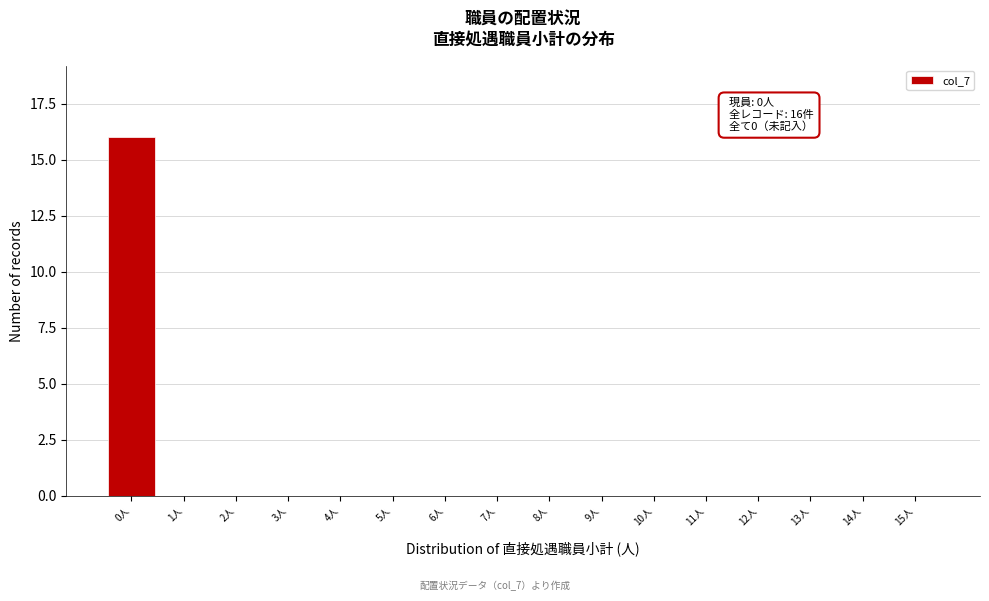

Reading right to left, transcribe all the data shown in this chart.

15人=0	14人=0	13人=0	12人=0	11人=0	10人=0	9人=0	8人=0	7人=0	6人=0	5人=0	4人=0	3人=0	2人=0	1人=0	0人=16